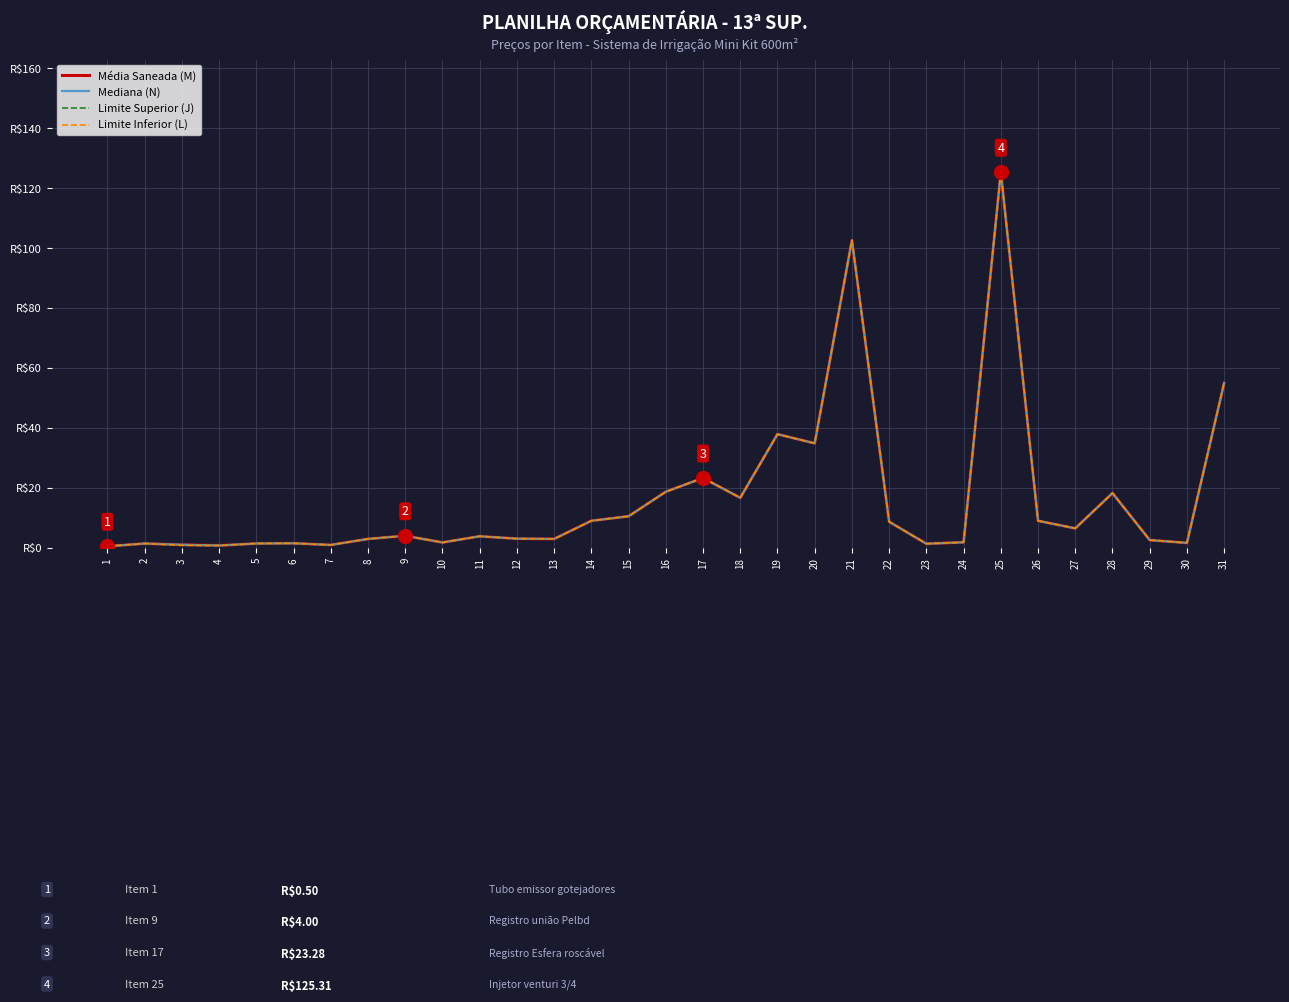

At which category is the sum across all series the highest?

25